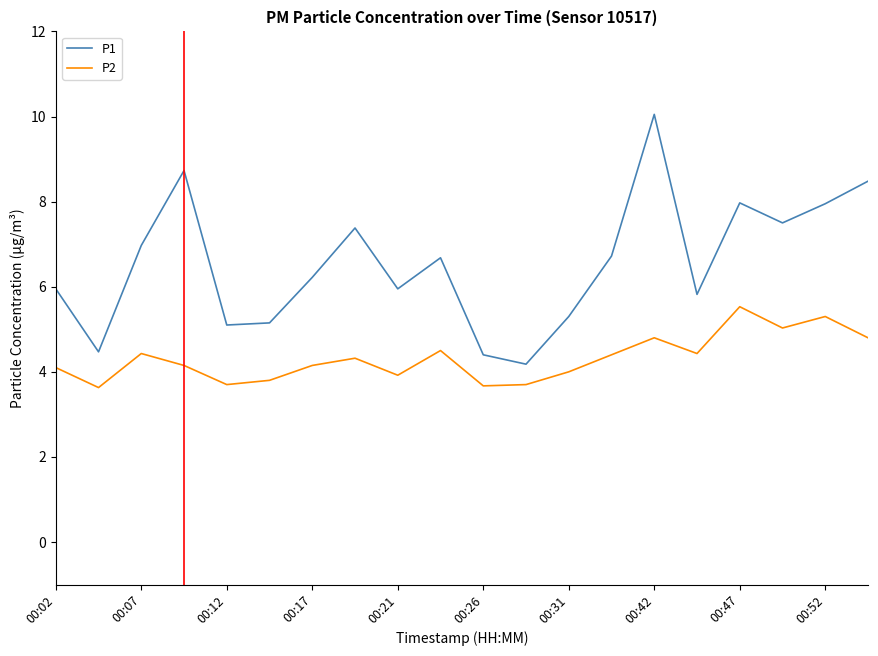

Which series has the largest total across all categories?

P1